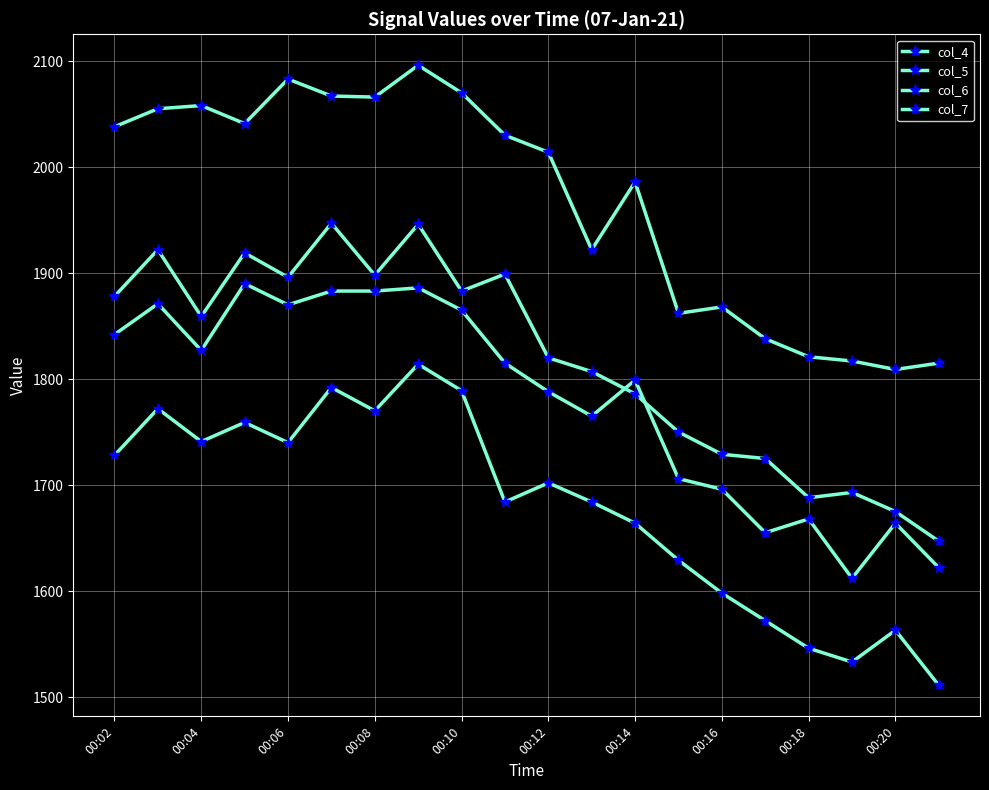

Count the number of data series in this chart.

4